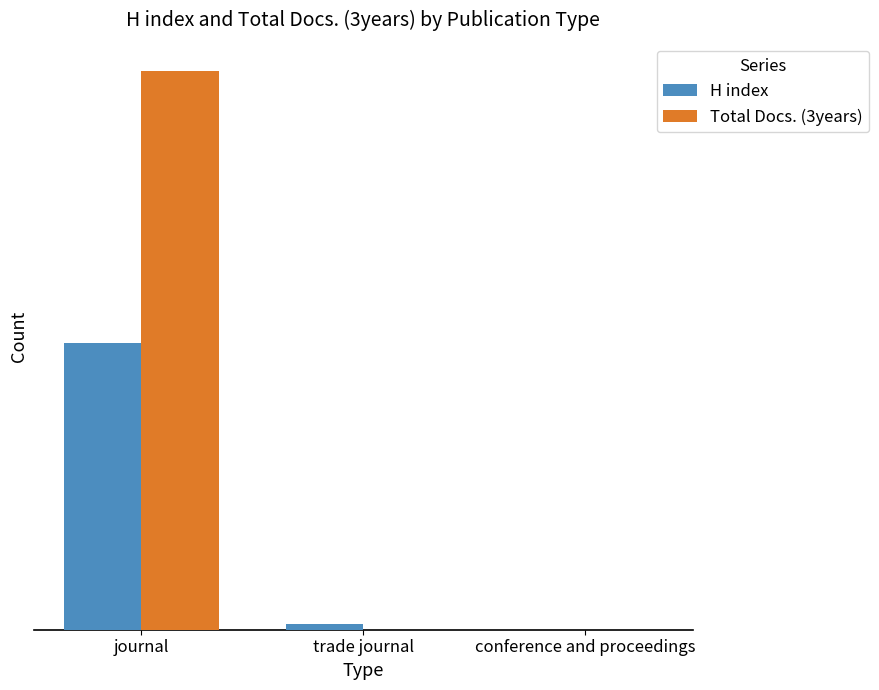

At which label is Total Docs. (3years) closest to 196?

journal